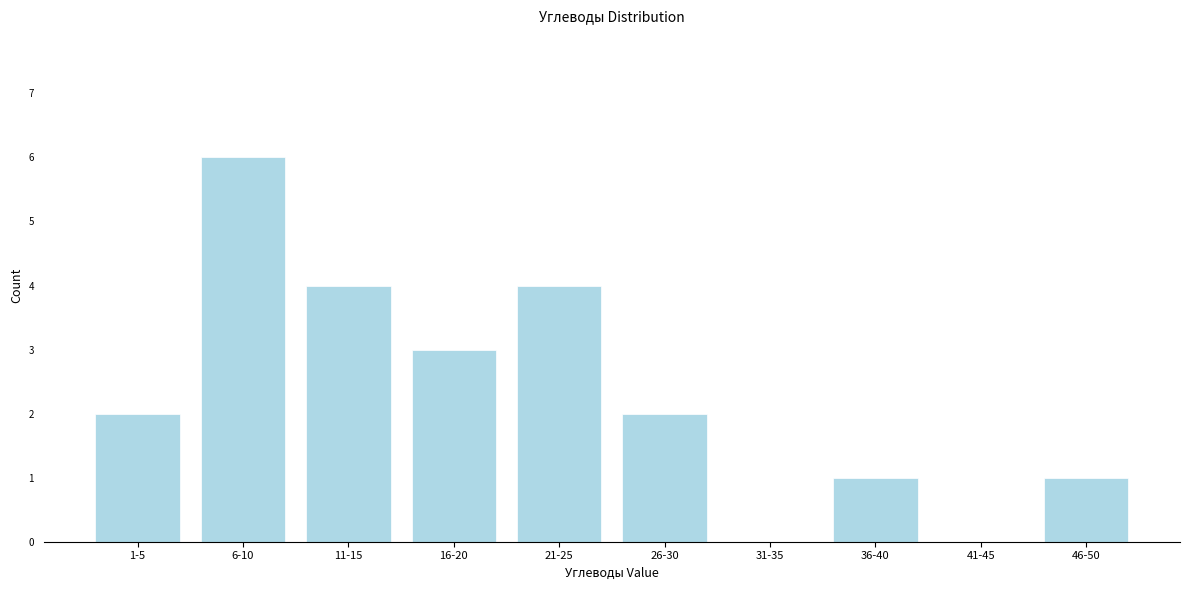

Reading left to right, transcribe all the data shown in this chart.

1-5=2	6-10=6	11-15=4	16-20=3	21-25=4	26-30=2	31-35=0	36-40=1	41-45=0	46-50=1